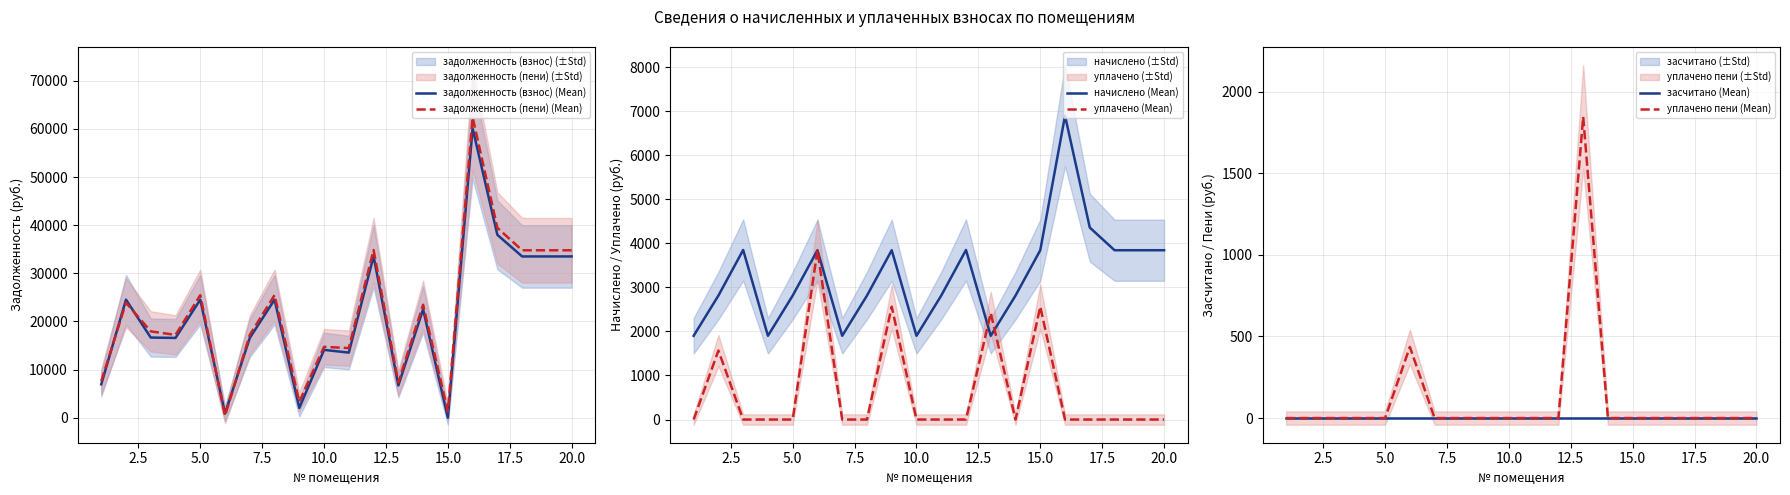

How many interior local valleys does the уплачено (Mean) series have?

1